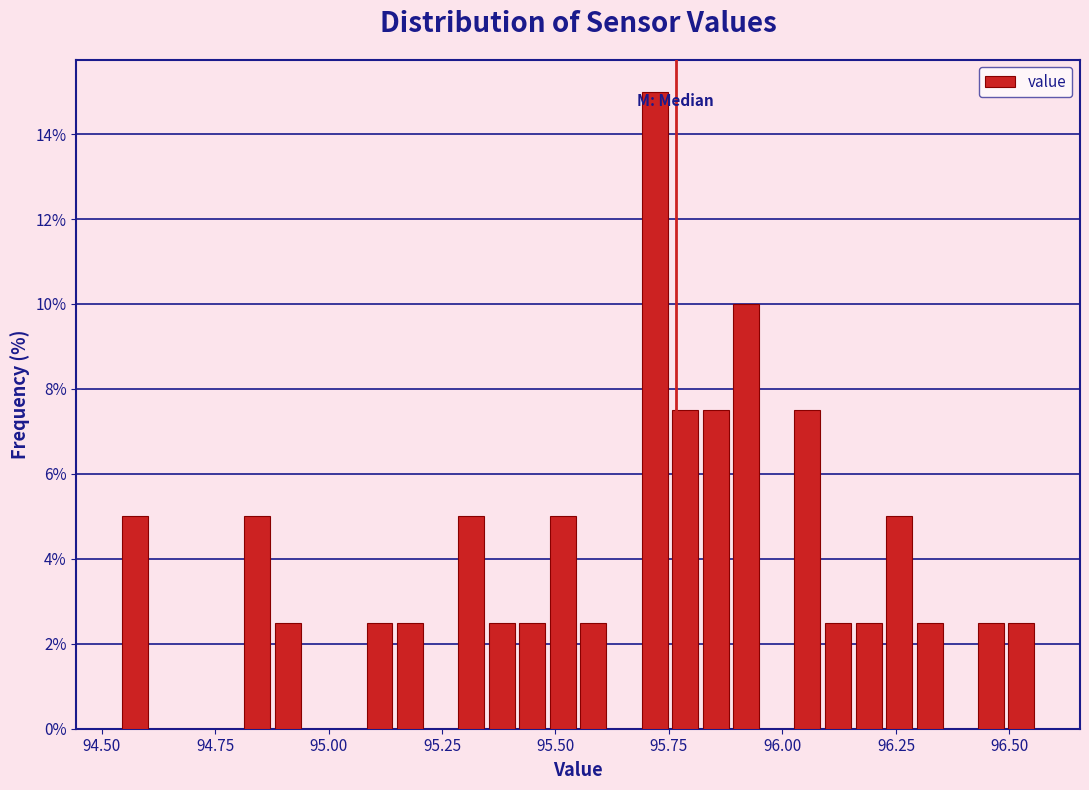

Around what value on the x-axis is the tallest bar? Give the approximate position of its centre, as read against the axis.

95.70